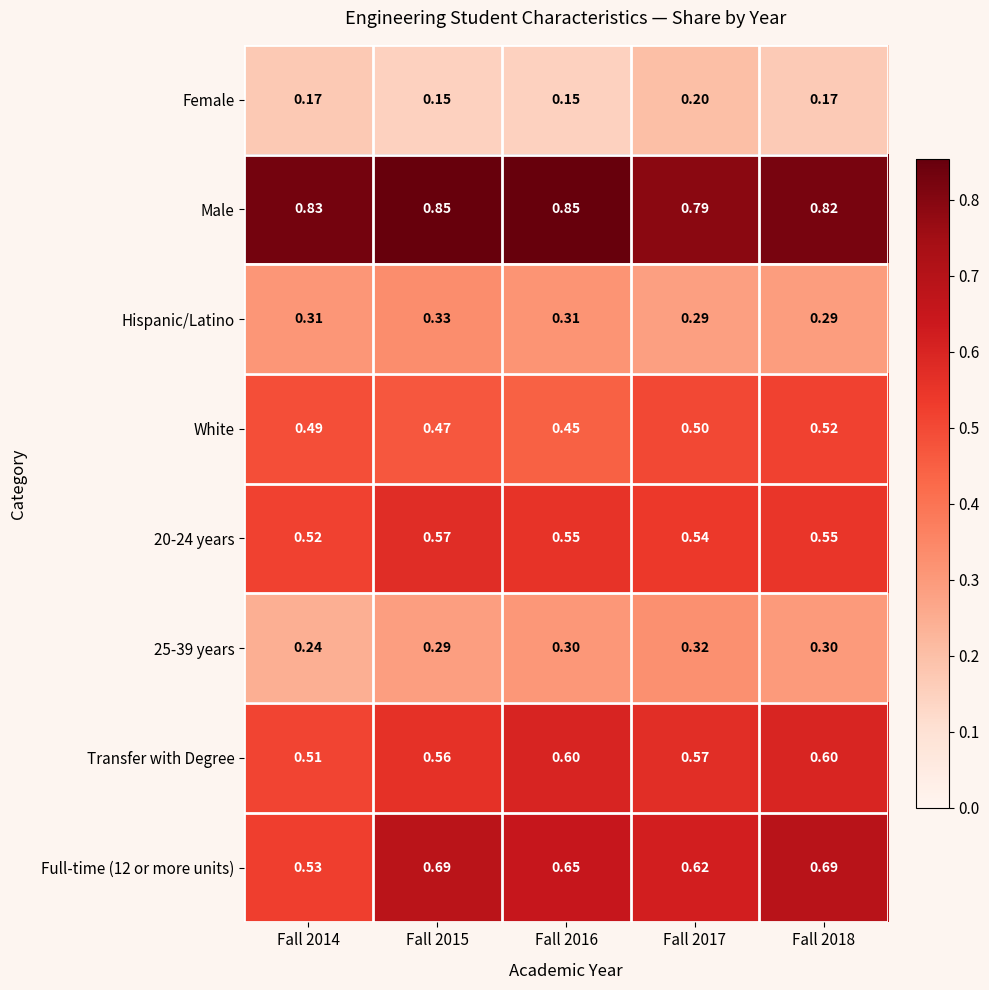

Which series has the largest total across all categories?

Male